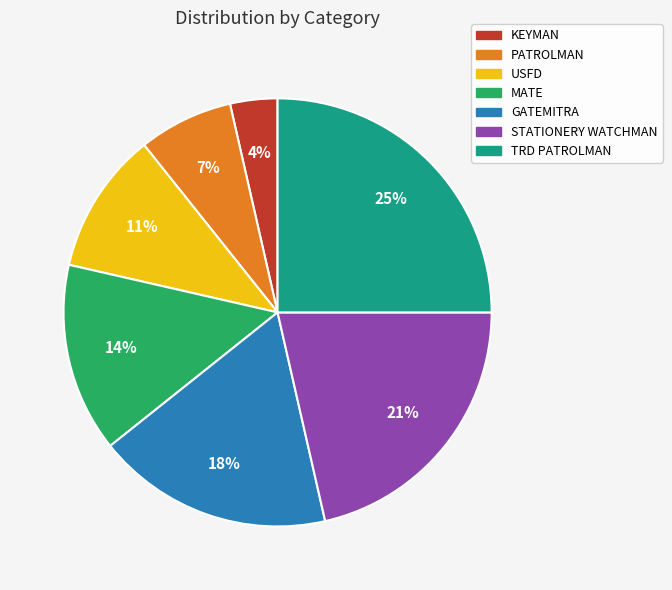

Which category has the smallest portion of the pie?

KEYMAN